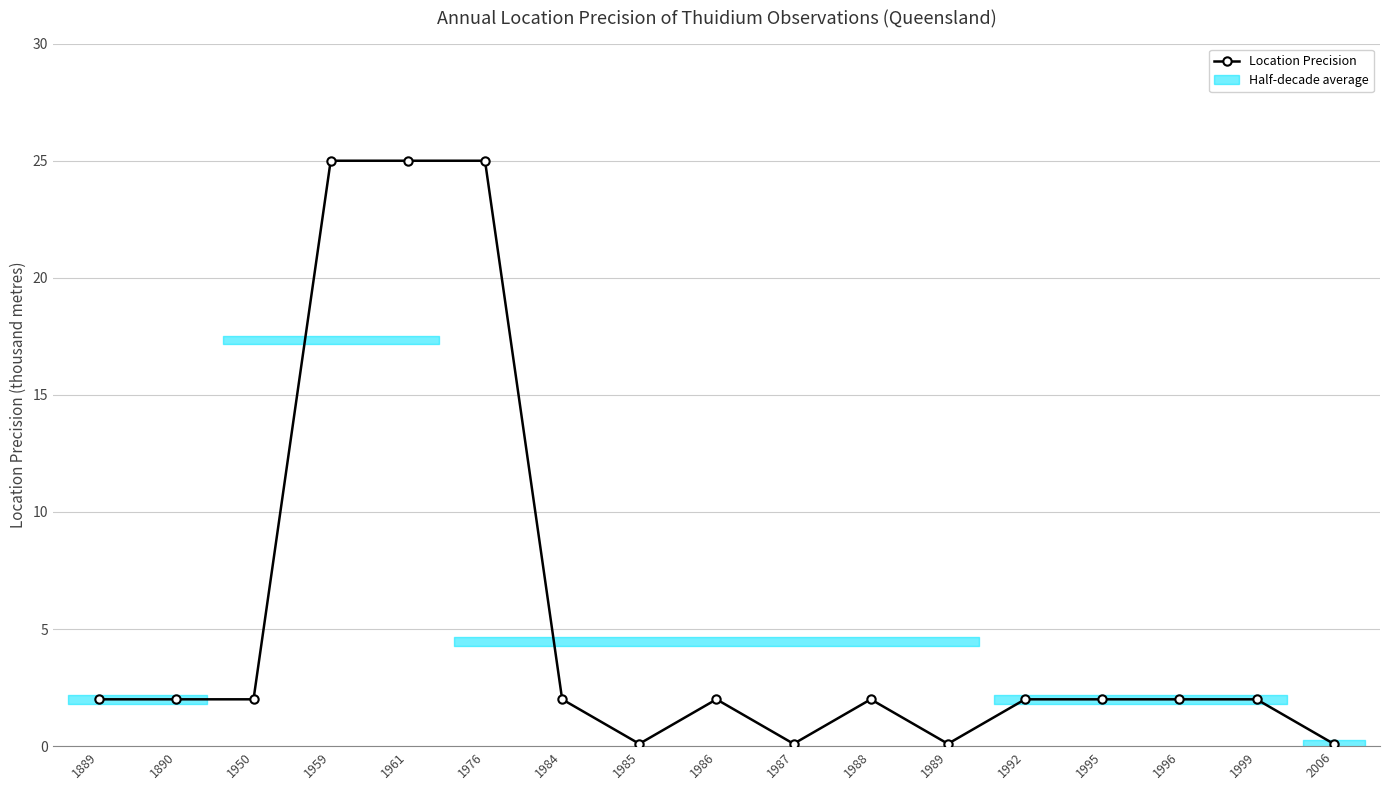

What is the difference between the second highest and second lowest values?

24.9